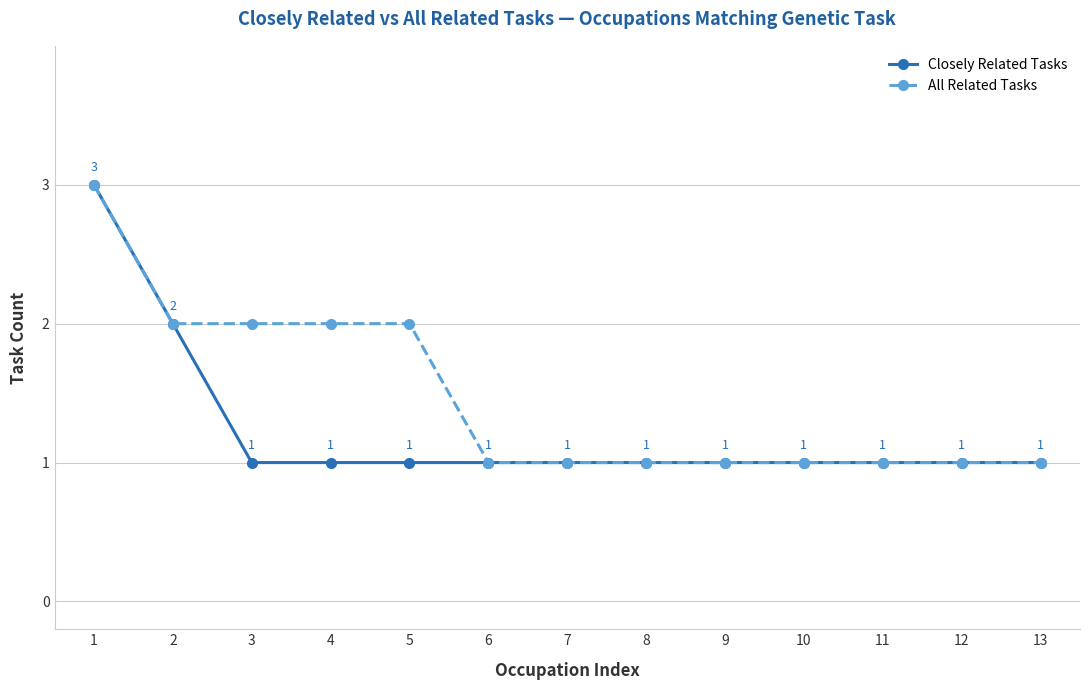

The Closely Related Tasks series shows 2 at 6. True or false?

False